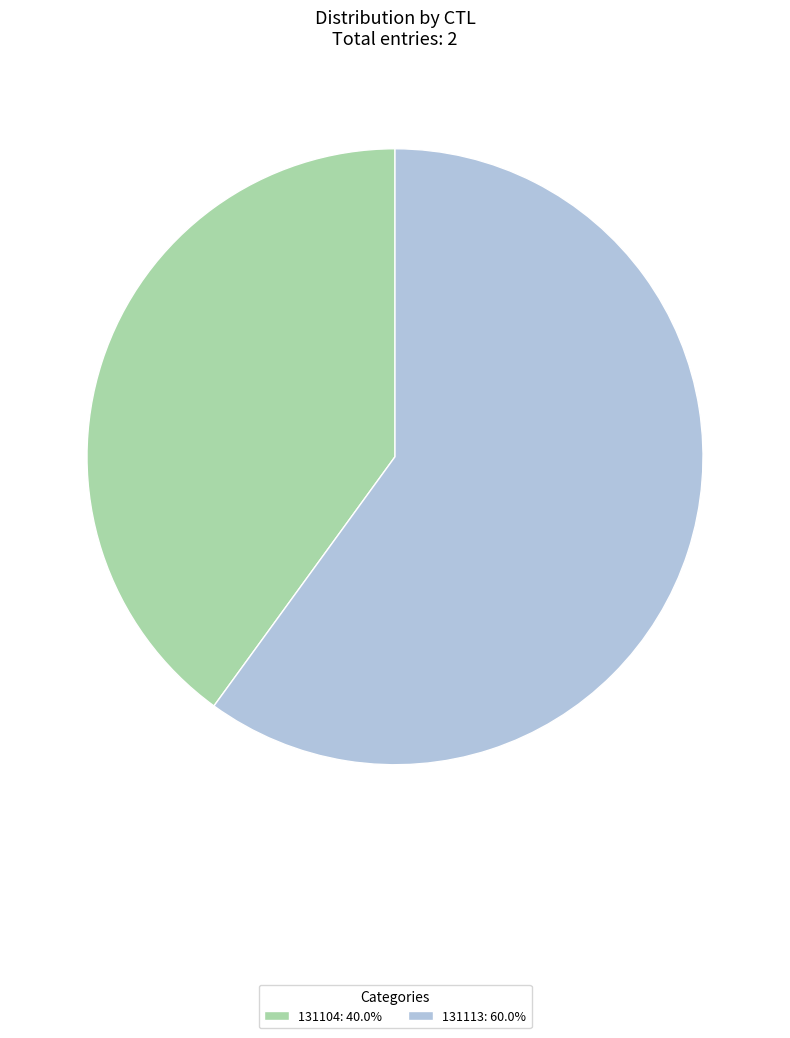

What is the ratio of the value at 131104: 40.0% to the value at 131113: 60.0%?

0.7